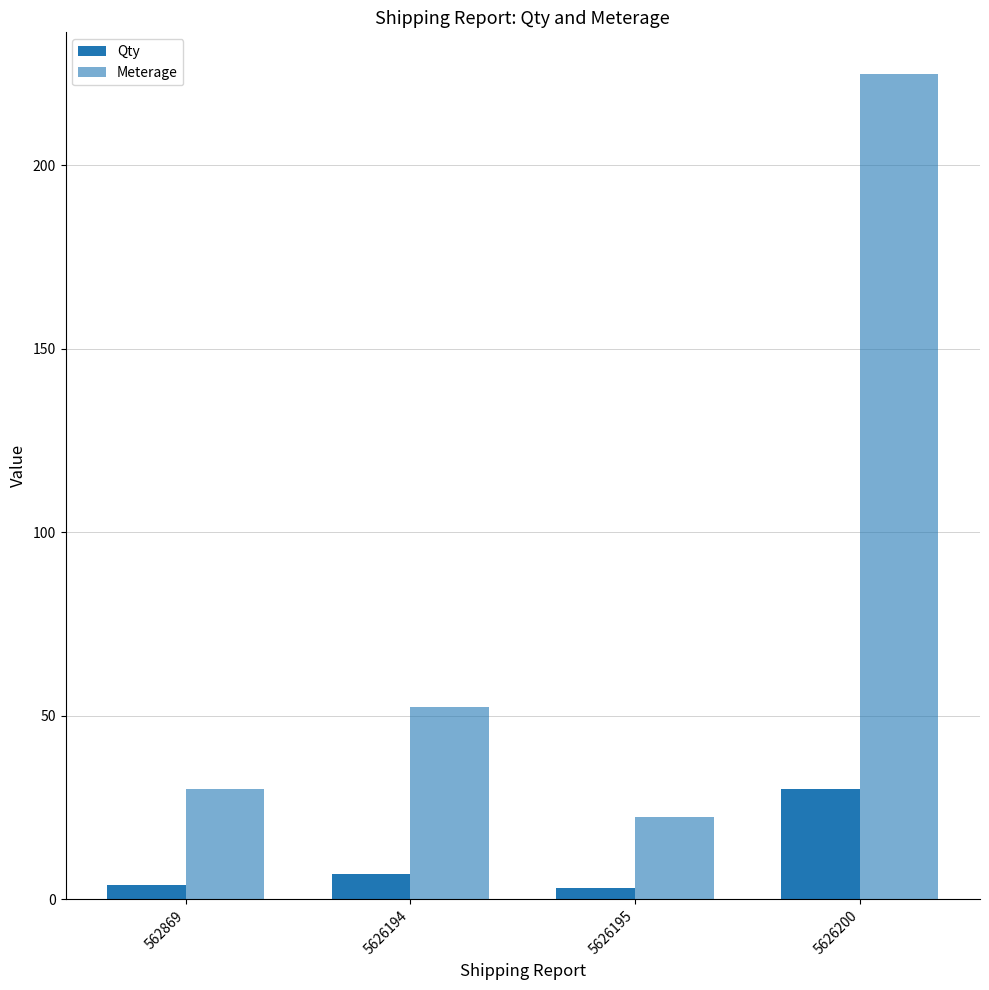

At which label does Meterage reach its minimum?

5626195